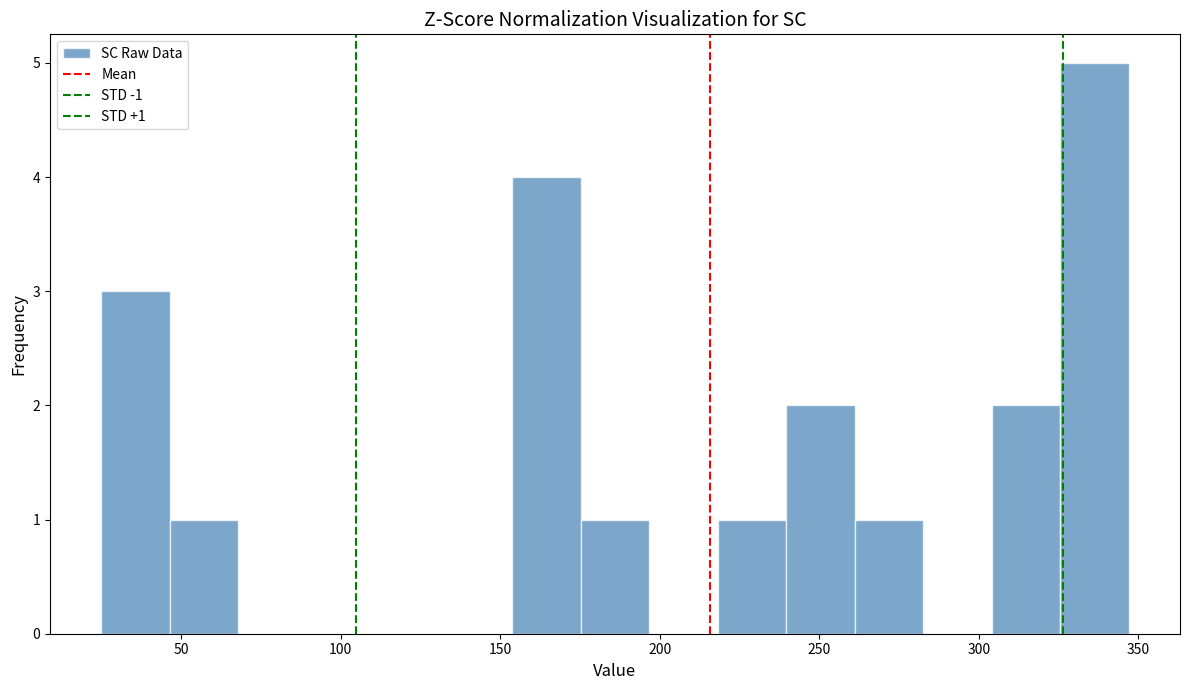

Over which range of the x-axis is the bar tallest?

325 to 345